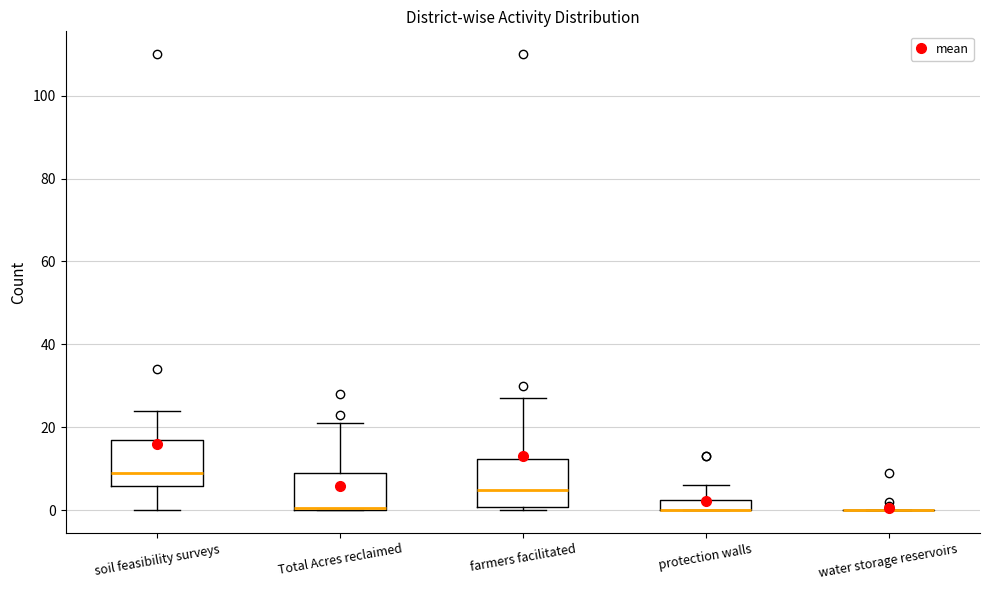

Where is the lower edge of the box for farmers facilitated on the y-axis? The values are not printed on the chart, so give them approximately, as read against the axis.

0